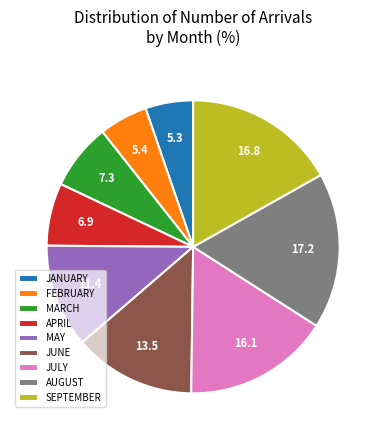

Approximately how many times larger is the value at MAY compared to JULY?

0.7